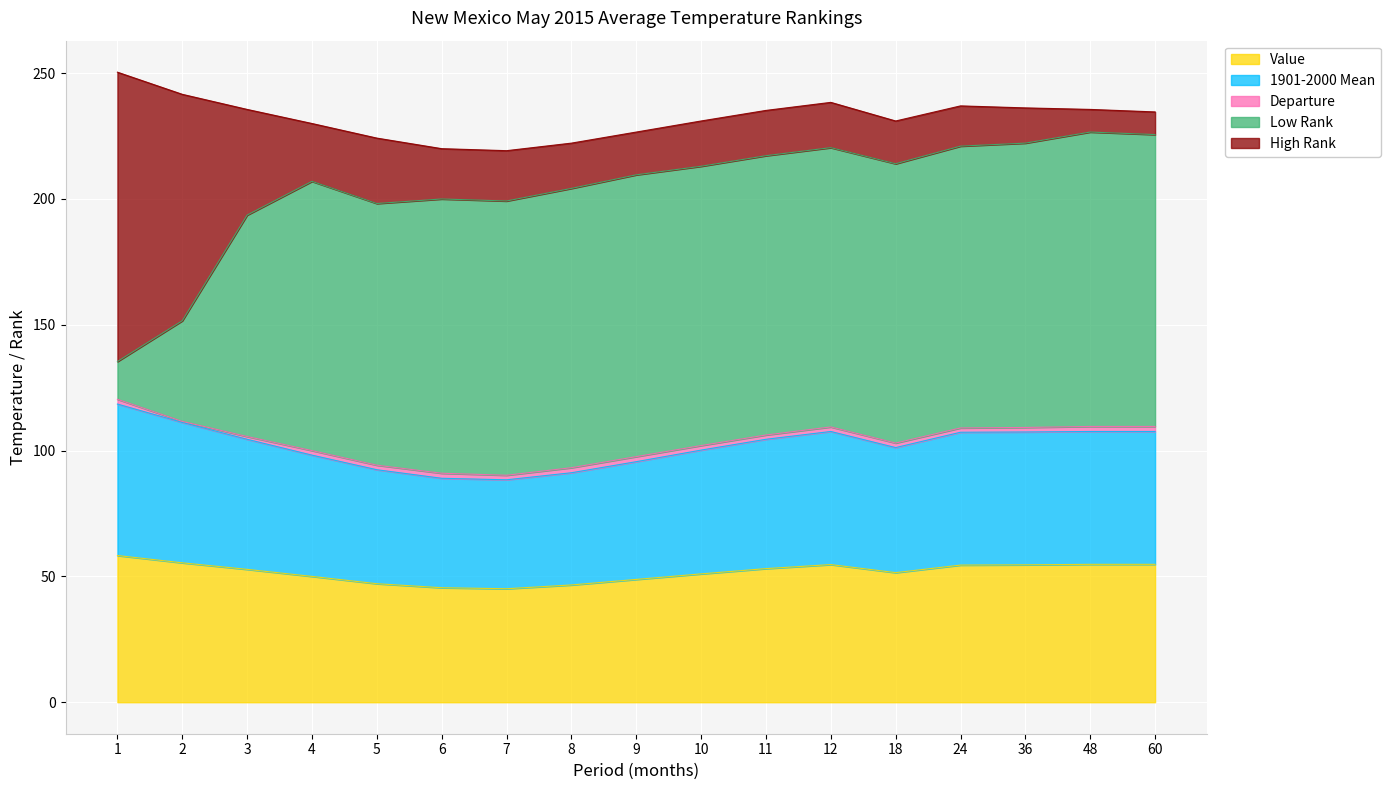

What is the value of the Value point at the 15th from the left?

54.6